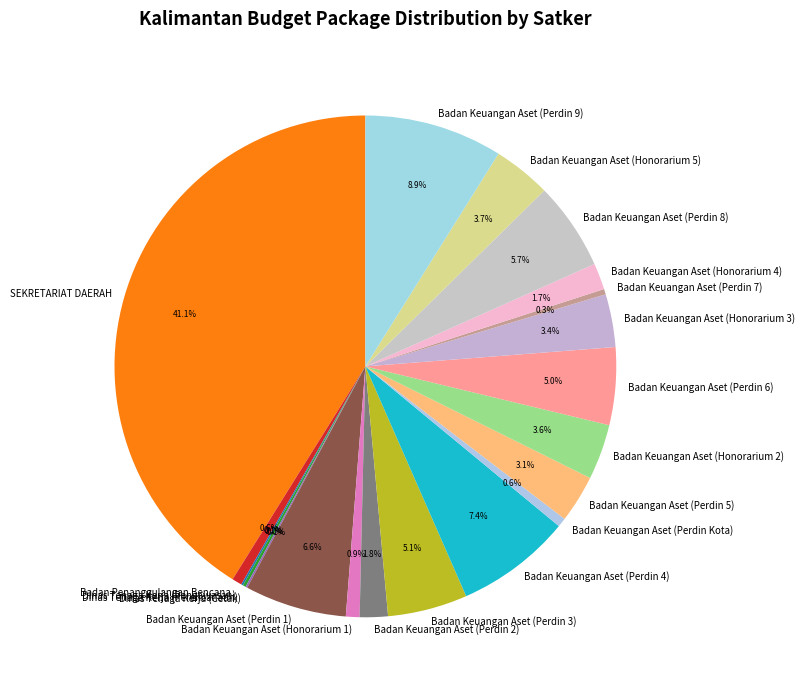

Is Badan Keuangan Aset (Perdin 9) the majority of the pie?

No